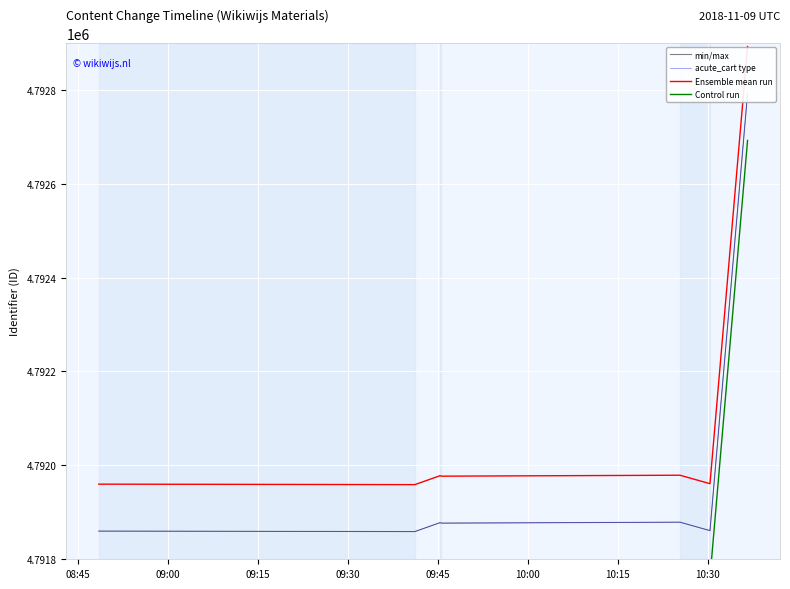

What is the minimum value shown in the chart?

4791759